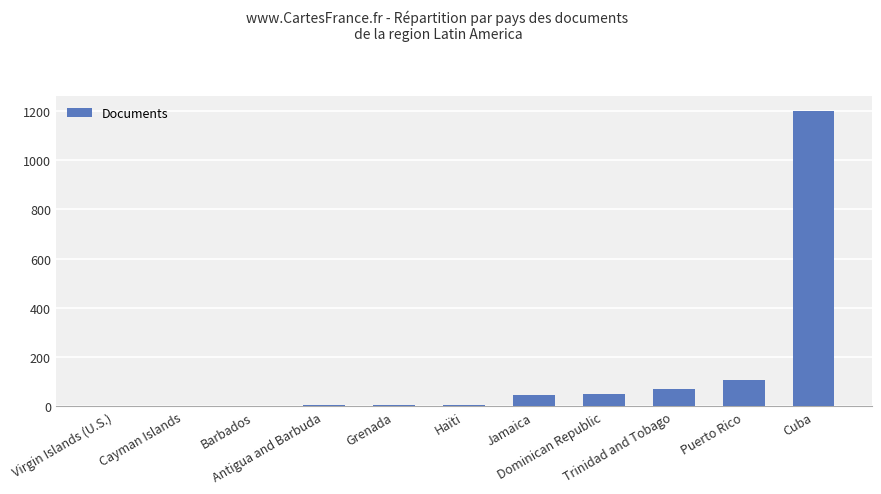

How many distinct data groups are displayed?

1